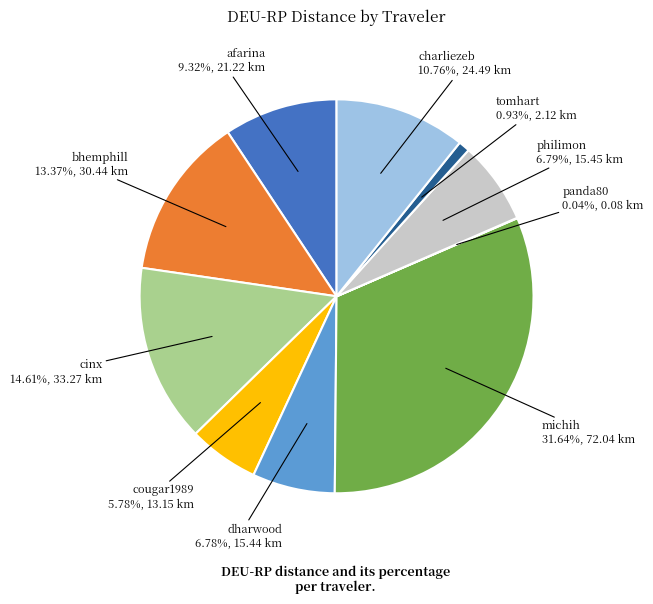

Does any single category account for the majority?

No